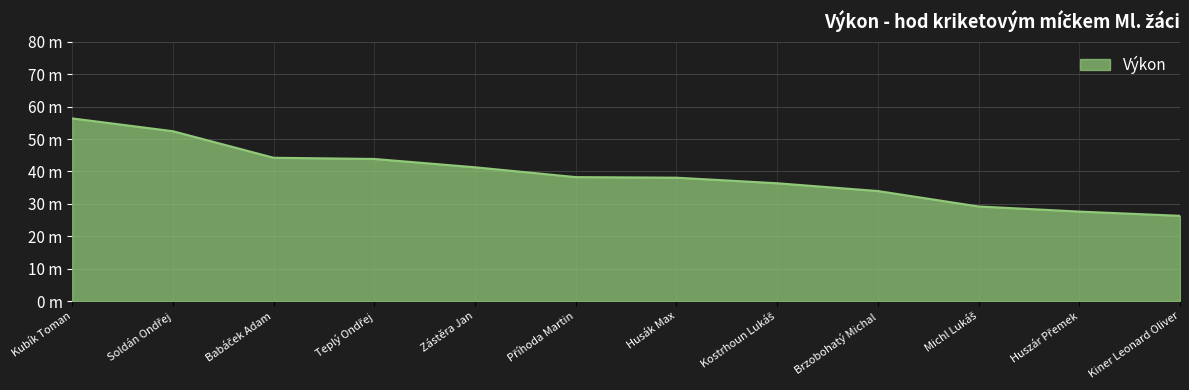

Reading left to right, list all the values displayed in this chart.

Kubík Toman=56.4	Soldán Ondřej=52.4	Babáček Adam=44.2	Teplý Ondřej=43.9	Zástěra Jan=41.3	Příhoda Martin=38.3	Husák Max=38.1	Kostrhoun Lukáš=36.4	Brzobohatý Michal=34.0	Michl Lukáš=29.2	Huszár Přemek=27.6	Kiner Leonard Oliver=26.3